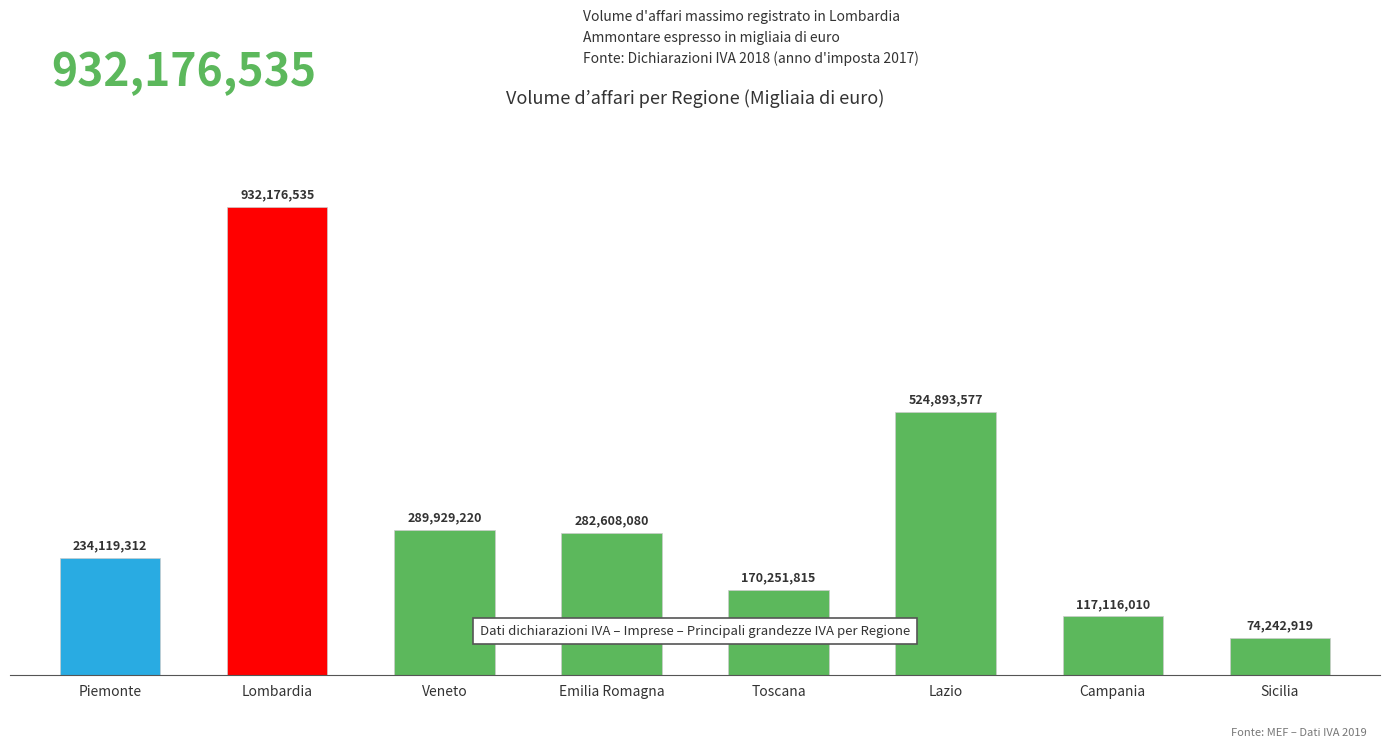

Approximately how many times larger is the value at Lazio compared to Sicilia?

7.1